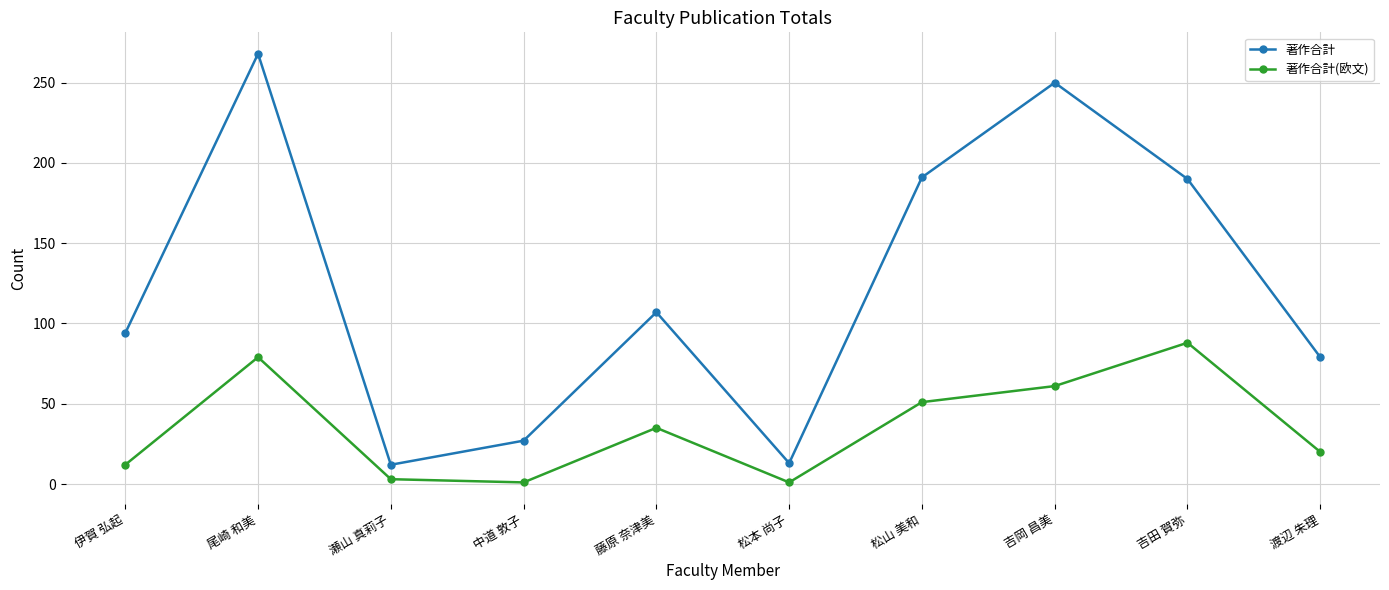

The value of 著作合計 at 松本 尚子 is 13. True or false?

True